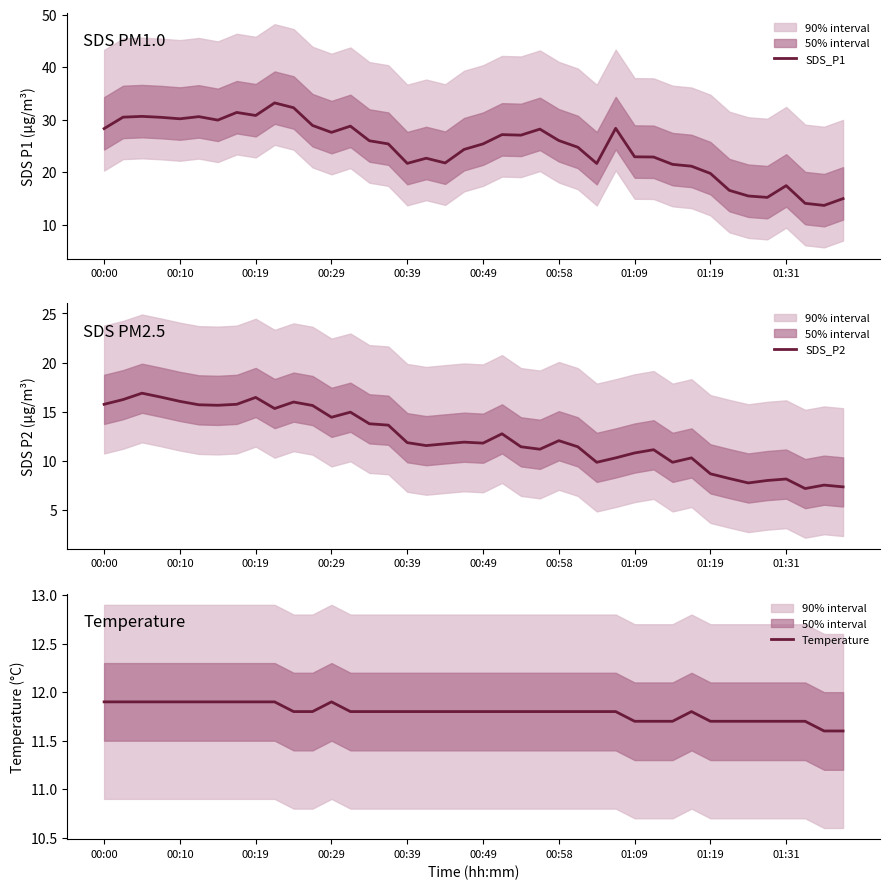

Is it true that SDS_P1 equals 26.0 at 00:58?

True